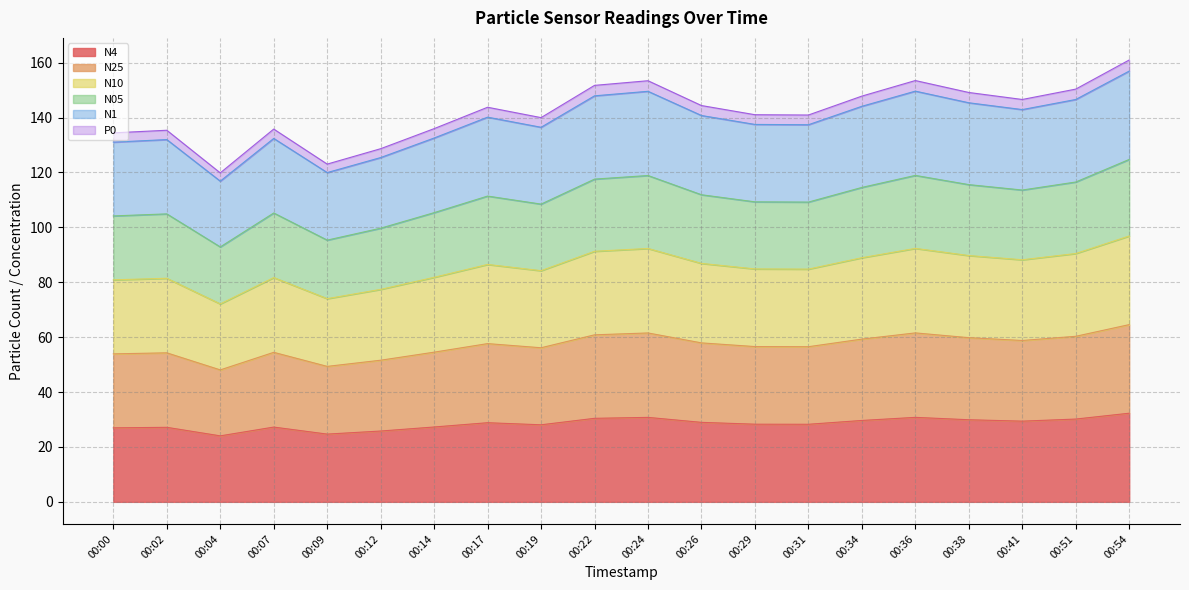

True or false: N25 and P0 intersect in this chart.

False